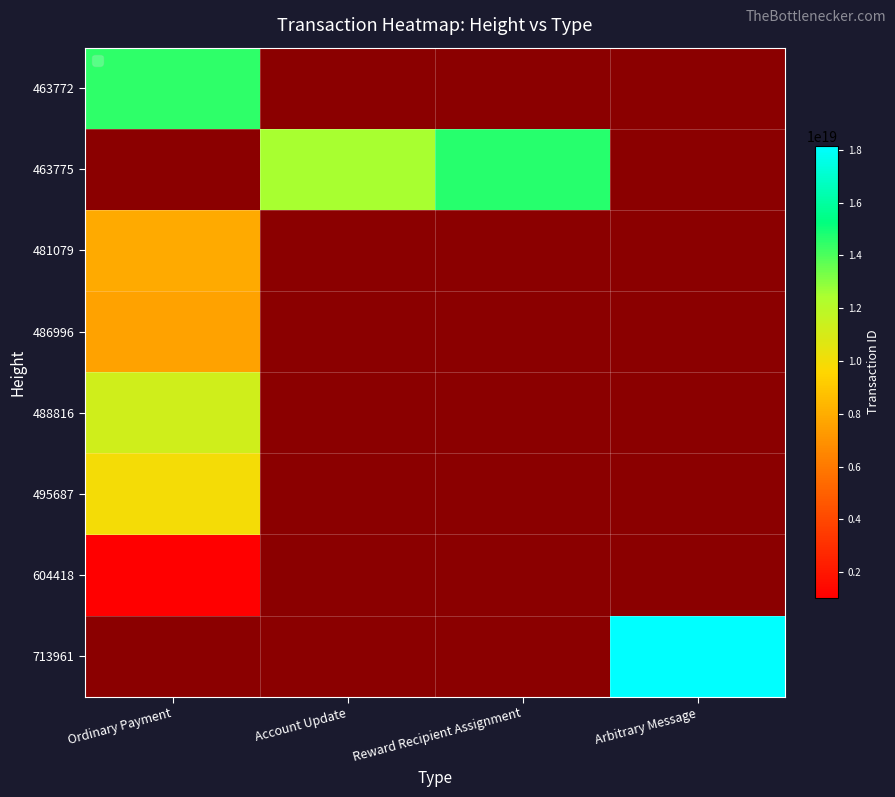

The value of 604418 at Ordinary Payment is 1412570187511070464.0. True or false?

False